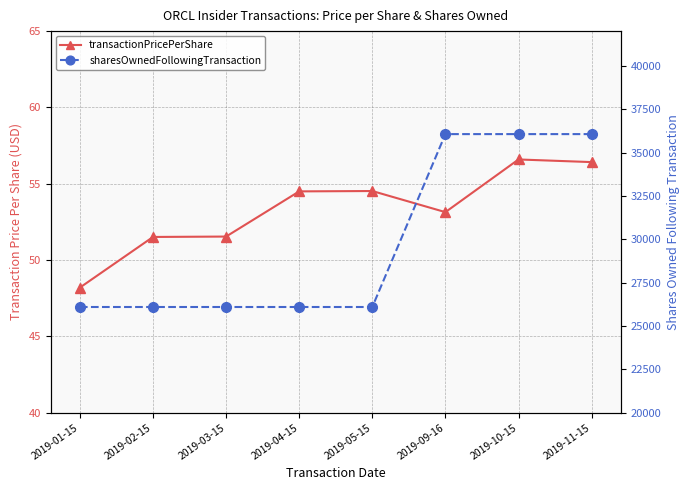

What is the sum of all sharesOwnedFollowingTransaction values?

238656.0